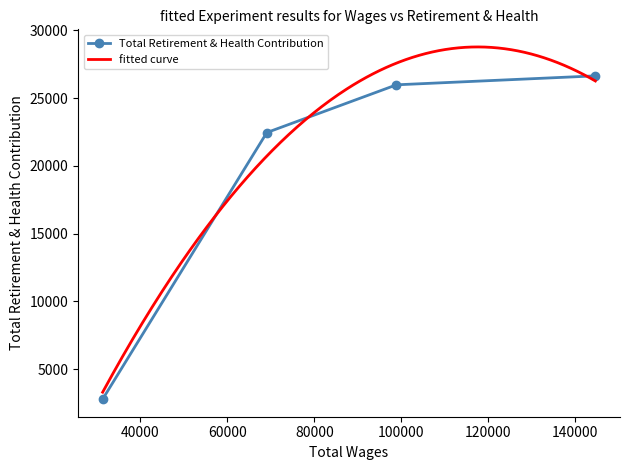

Read the value at 31353.0.

2784.1